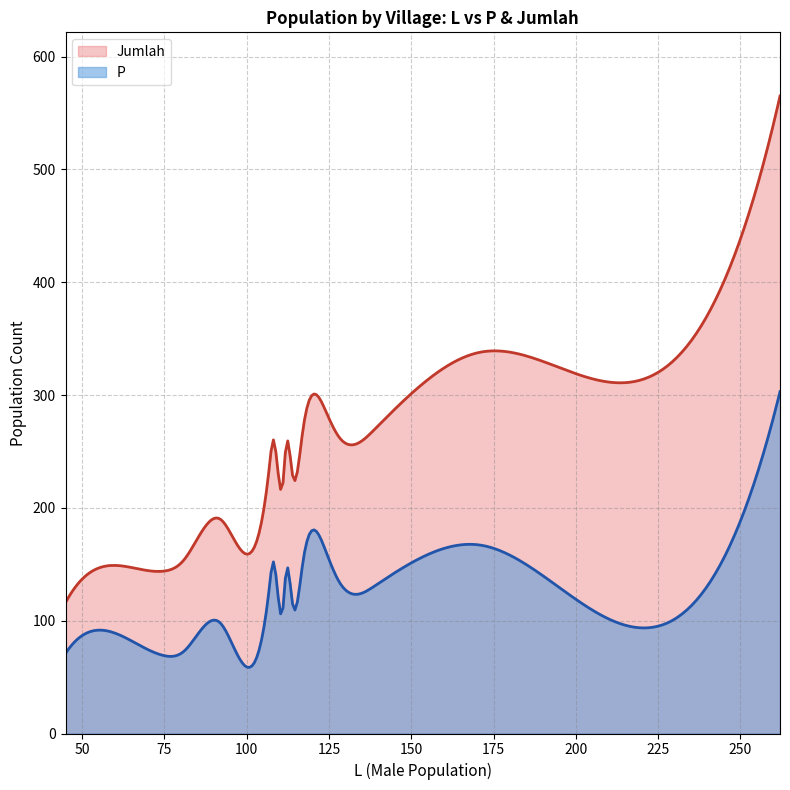

Is the value of Jumlah at 4 greater than the value of P at 4?

Yes